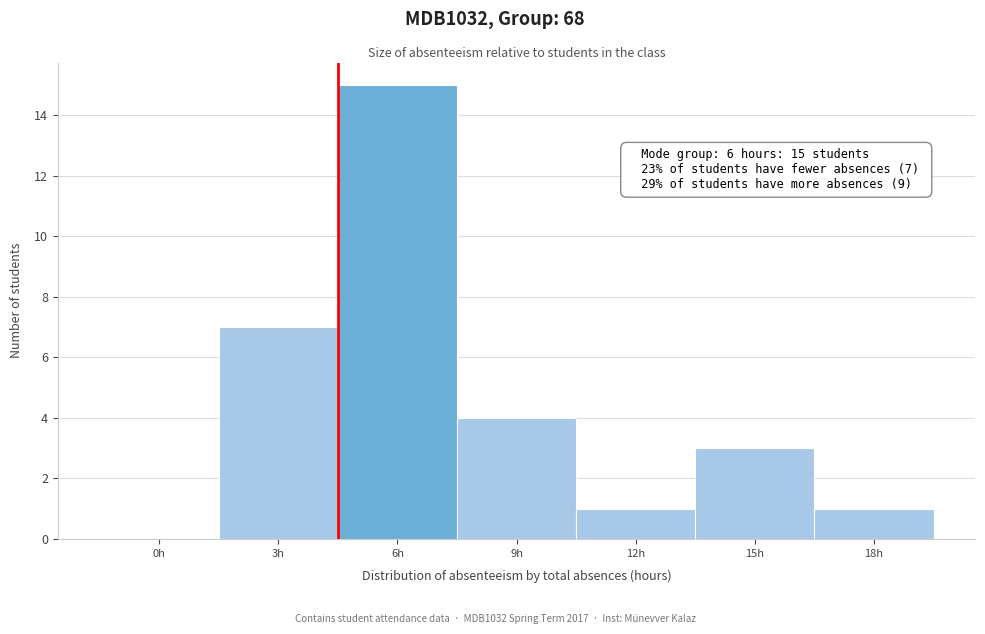

Reading left to right, list all the values displayed in this chart.

0h=0	3h=7	6h=15	9h=4	12h=1	15h=3	18h=1